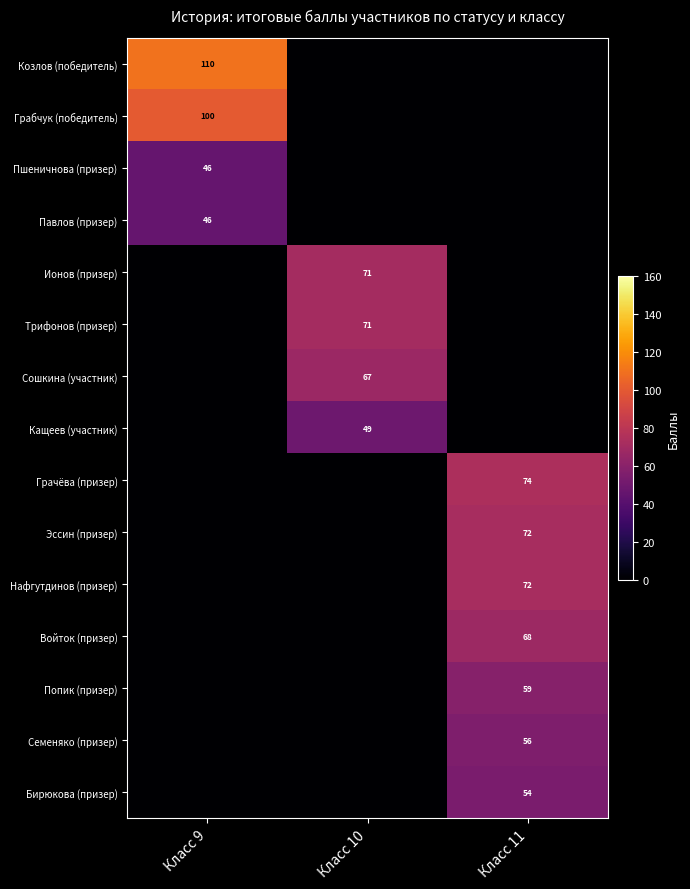

The value of Козлов (победитель) at Класс 9 is 110. True or false?

True